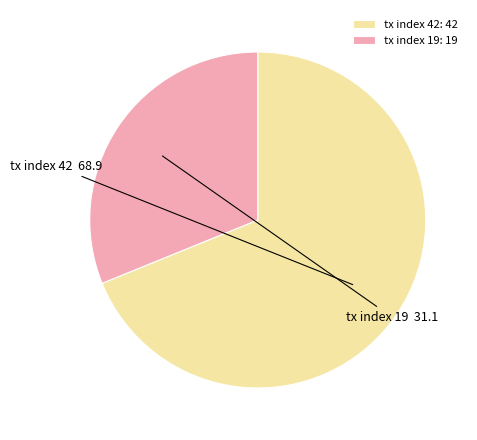

True or false: tx index 19 accounts for 42% of the total.

False